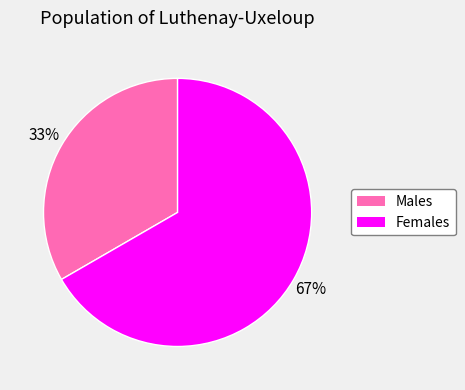

The Males slice represents 25% of the pie. True or false?

False